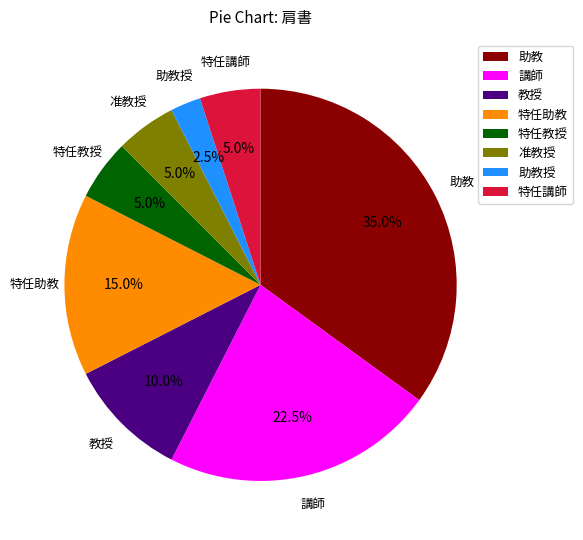

How much of the chart is everything except 特任助教?

85.0%